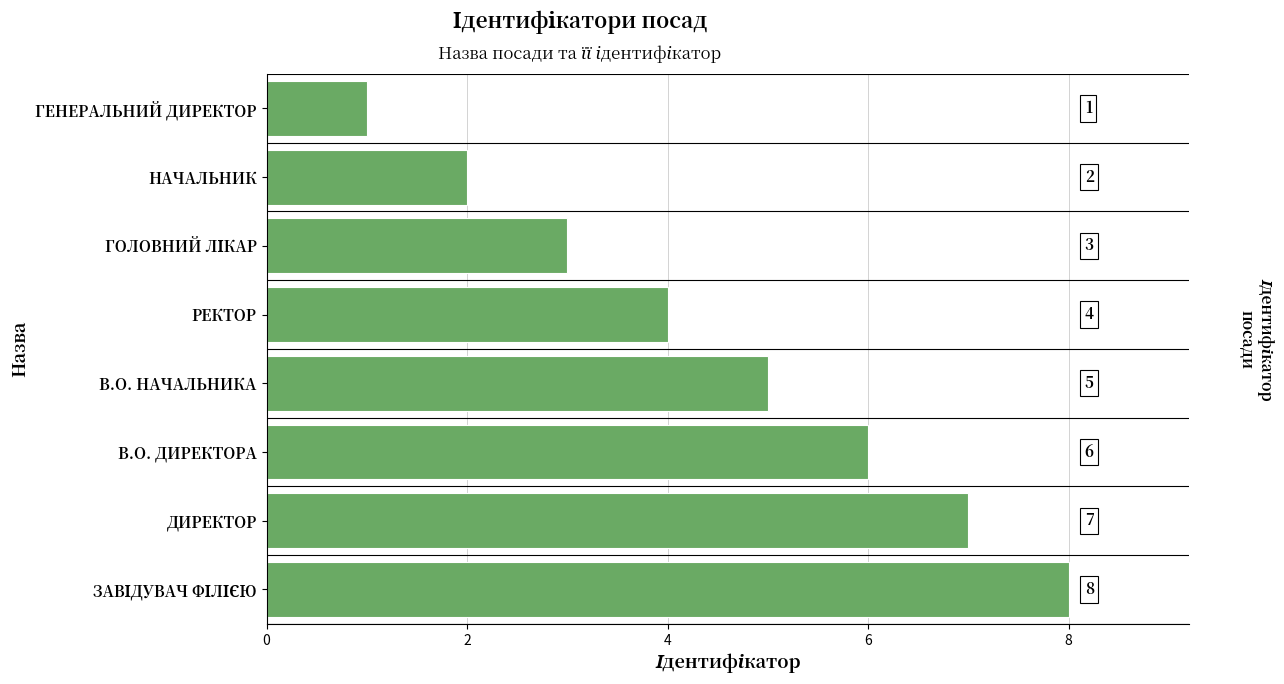

What is the ratio of the value at В.О. НАЧАЛЬНИКА to the value at РЕКТОР?

1.2